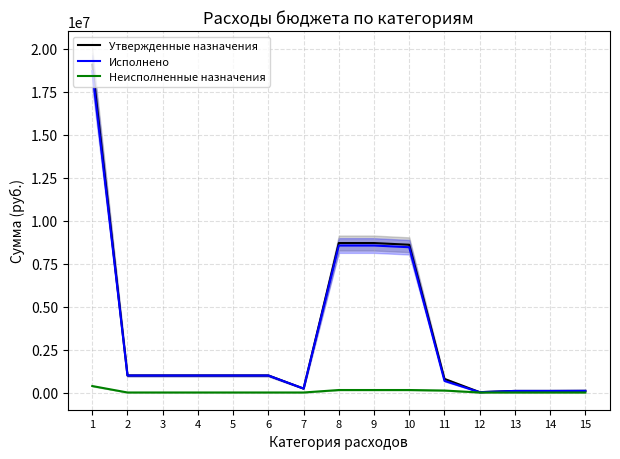

Where is the first local minimum for Неисполненные назначения?

7